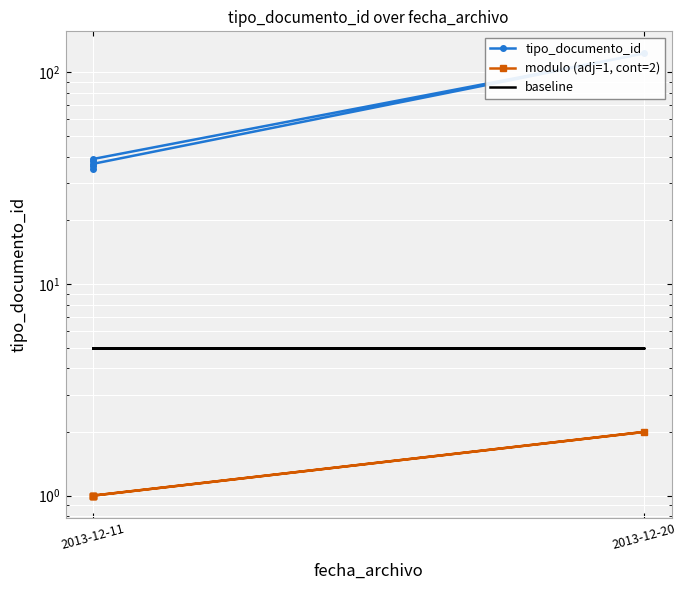

How many data points does each series have?

6